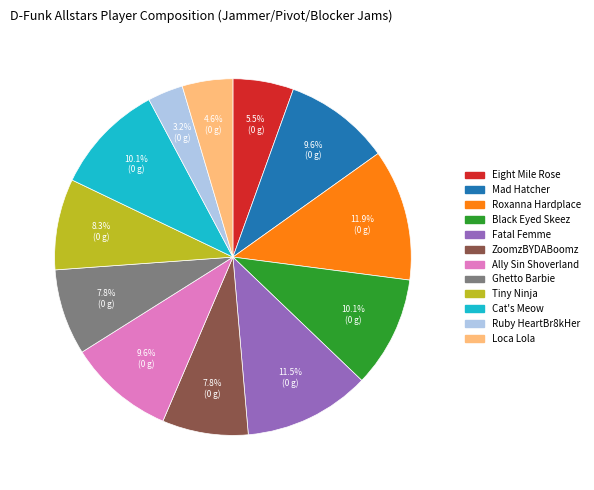

What is the smallest slice in the pie chart?

Ruby HeartBr8kHer